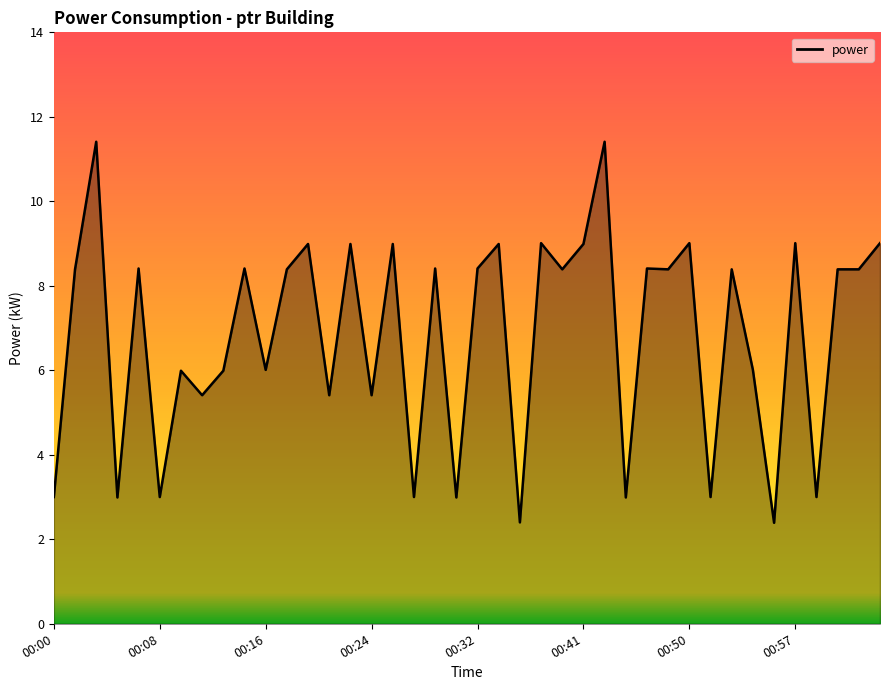

How many distinct data groups are displayed?

1